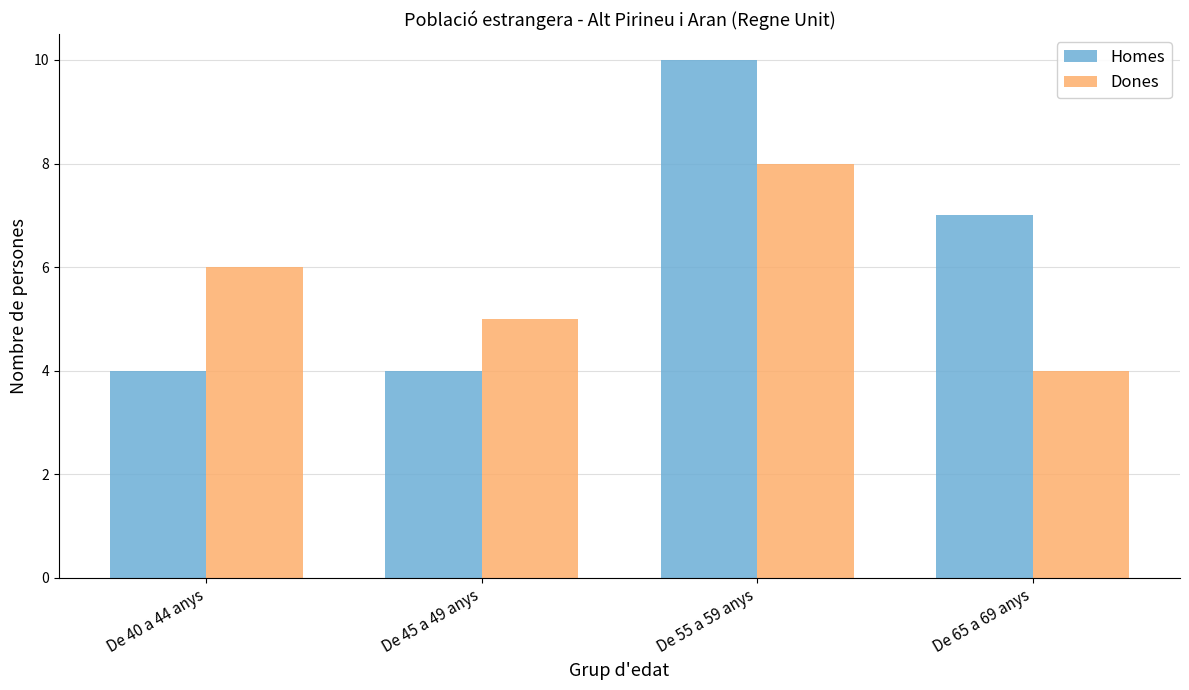

True or false: Homes has a value of 10 at De 55 a 59 anys.

True